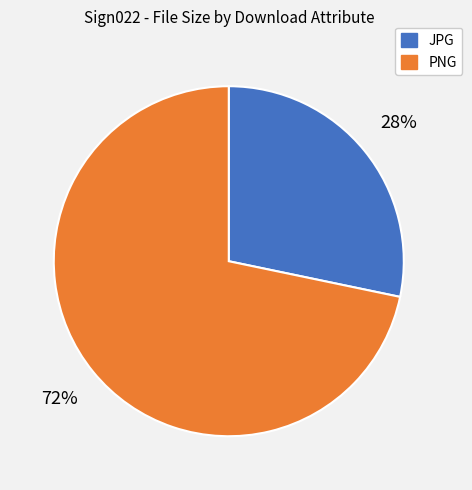

To the nearest percent, what is the average slice percentage?

50%